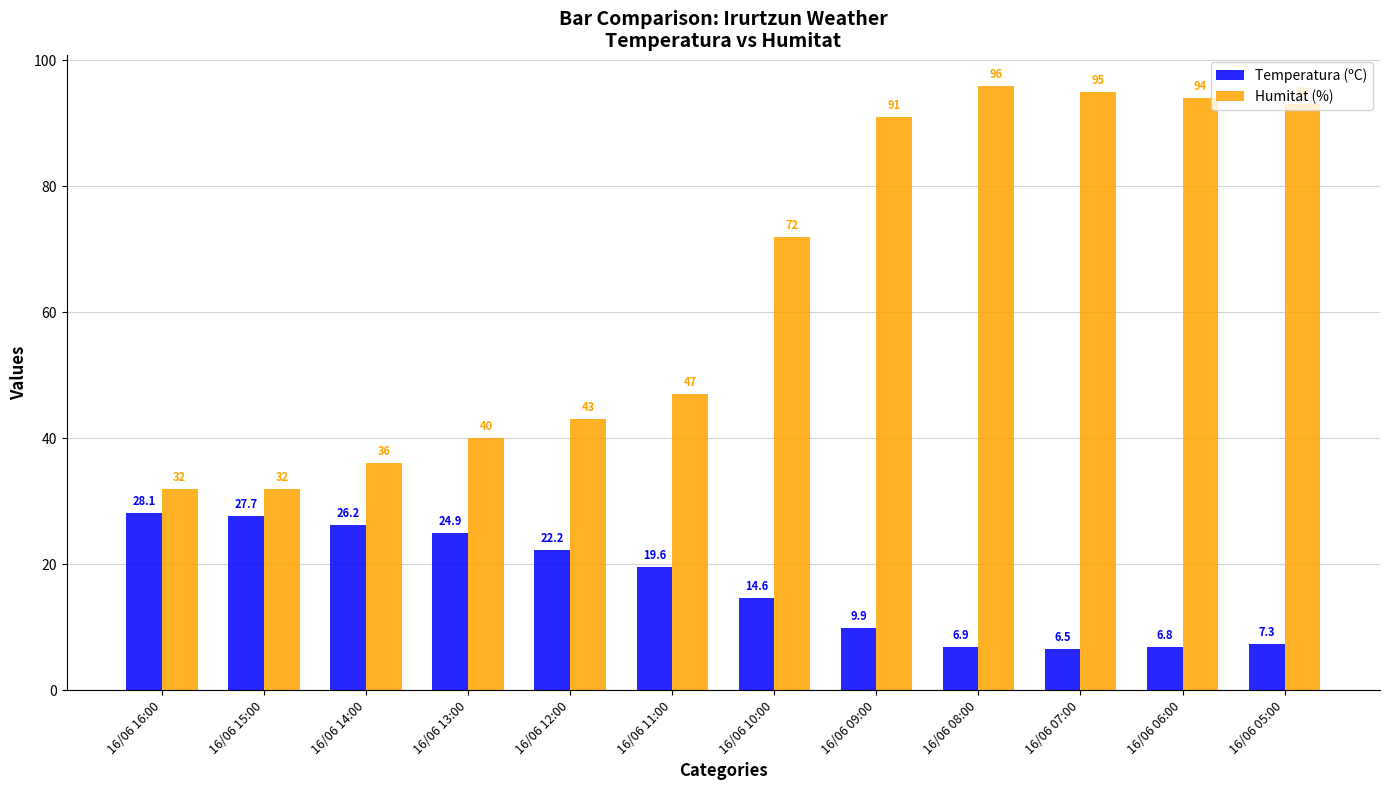

Reading left to right, extract all data points from this chart.

Temperatura (ºC): 28.1	27.7	26.2	24.9	22.2	19.6	14.6	9.9	6.9	6.5	6.8	7.3
Humitat (%): 32.0	32.0	36.0	40.0	43.0	47.0	72.0	91.0	96.0	95.0	94.0	93.0